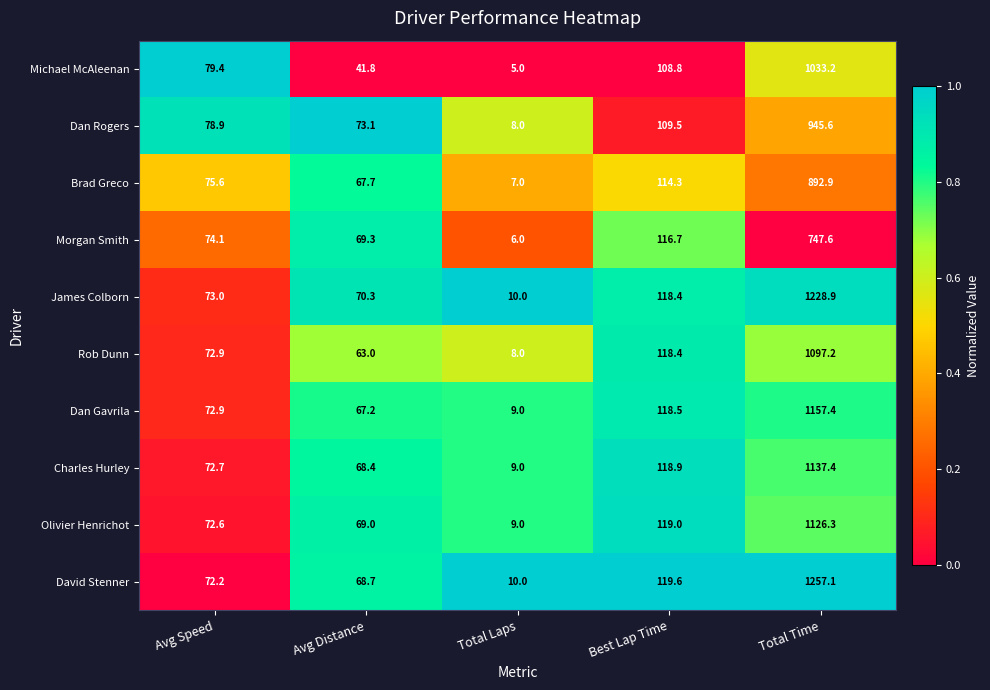

Where is Rob Dunn nearest to the value 552?

Best Lap Time